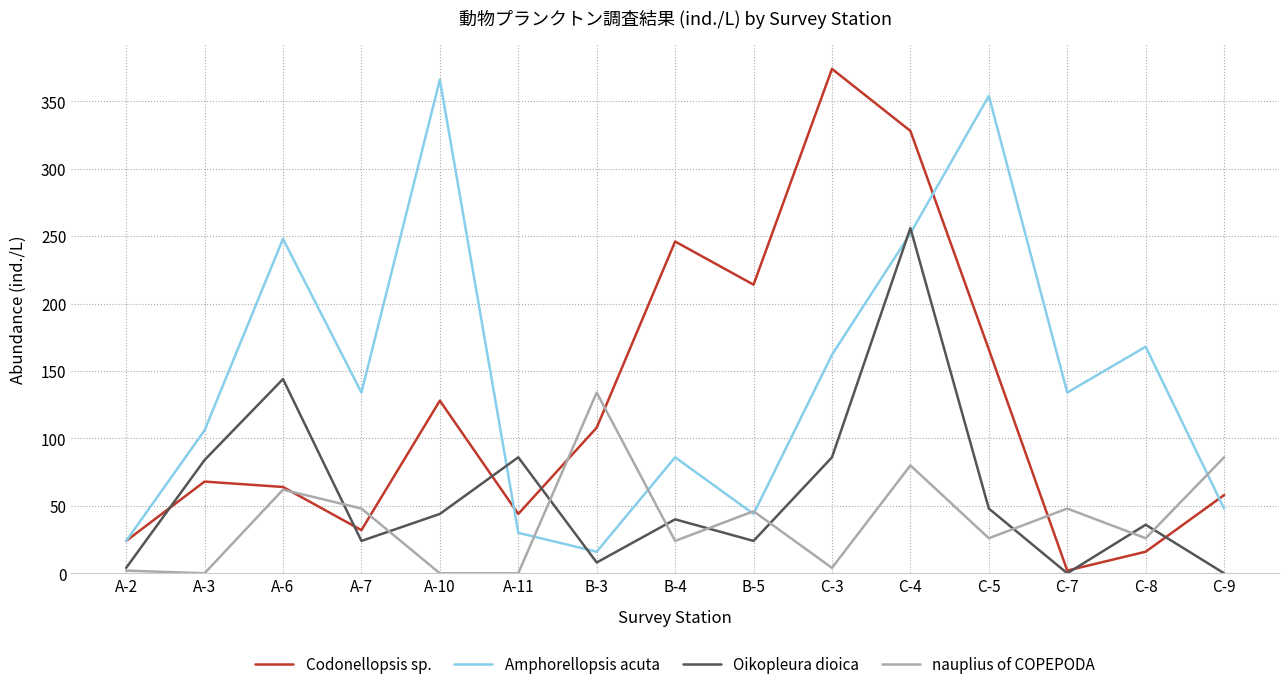

In Amphorellopsis acuta, how many points are lower than both neighbors (excluding endpoints)?

4